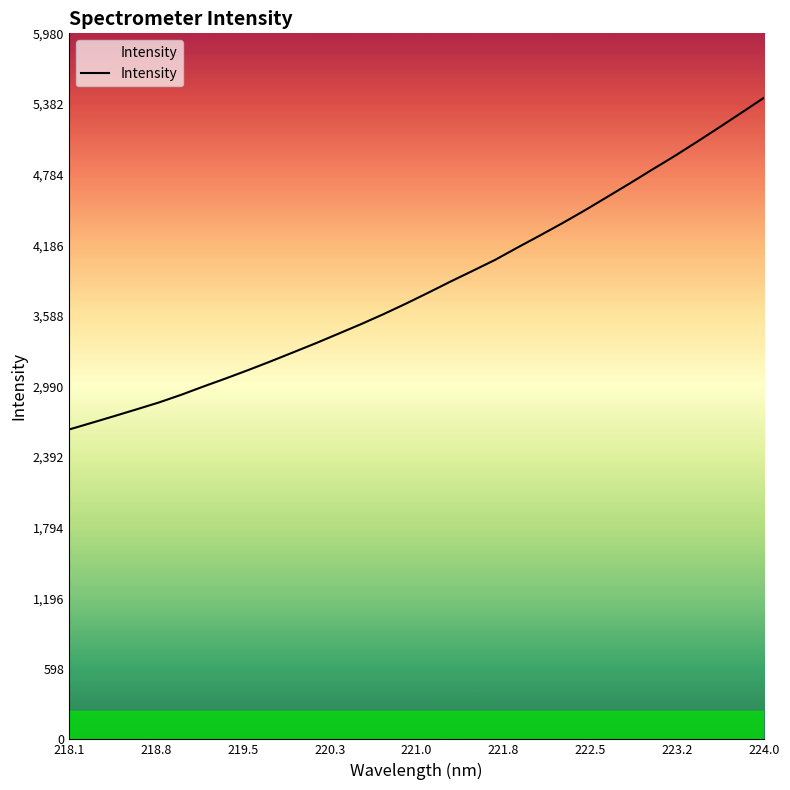

What is the difference between the maximum and minimum values?

2812.2